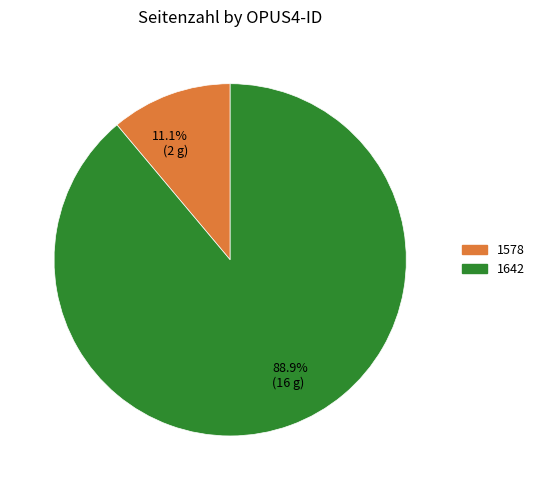

What is the largest slice in the pie chart?

88.9% (16 g)